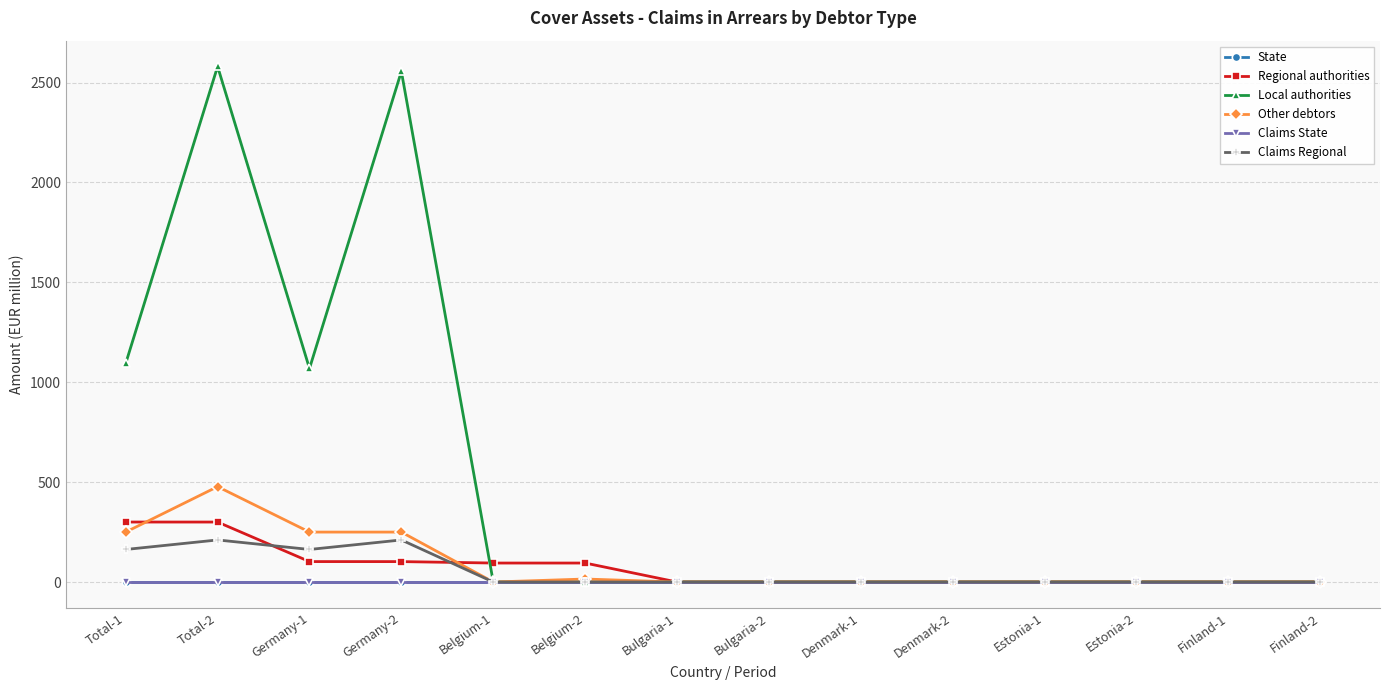

Is this an area chart (filled region under the line)?

No